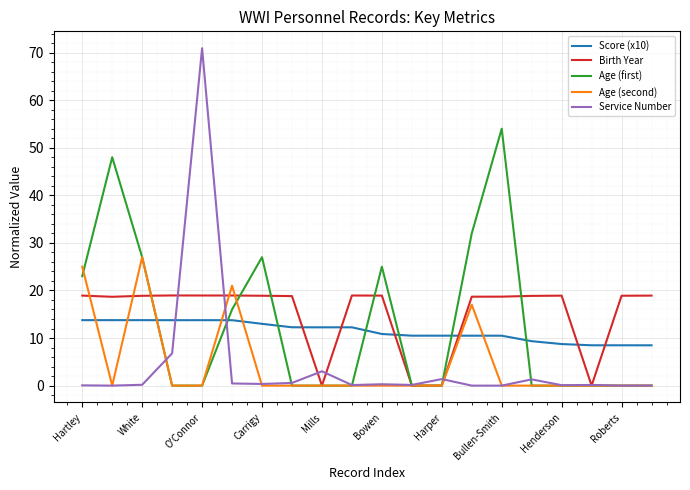

What is the maximum value for Score (x10)?

13.8